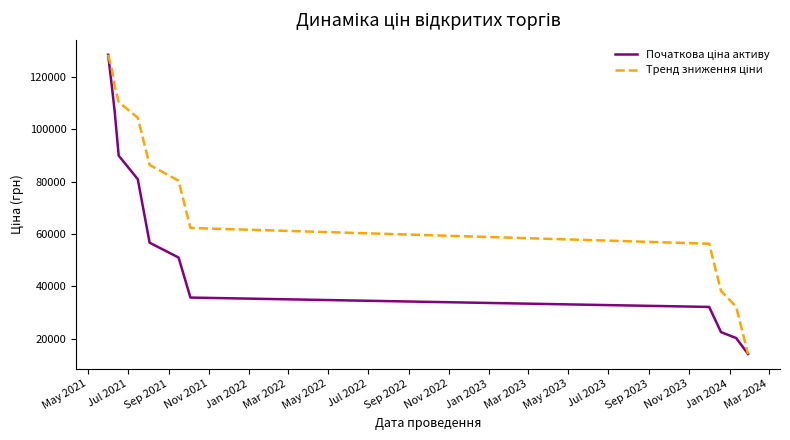

What is the smallest value displayed?

14159.9